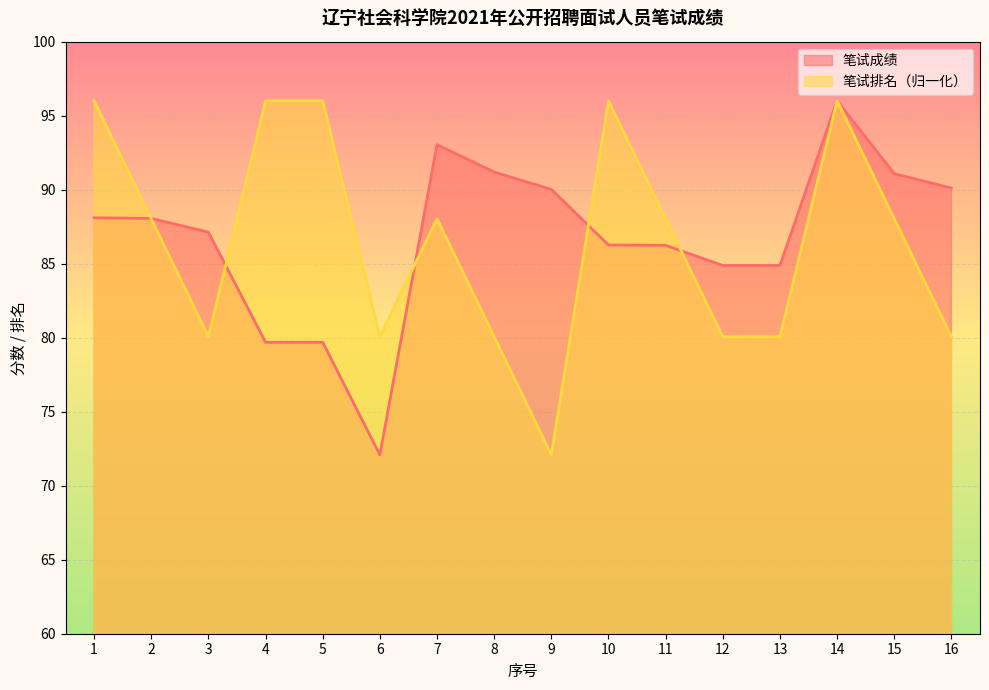

What are all the series names shown in the legend?

笔试成绩, 笔试排名（归一化）